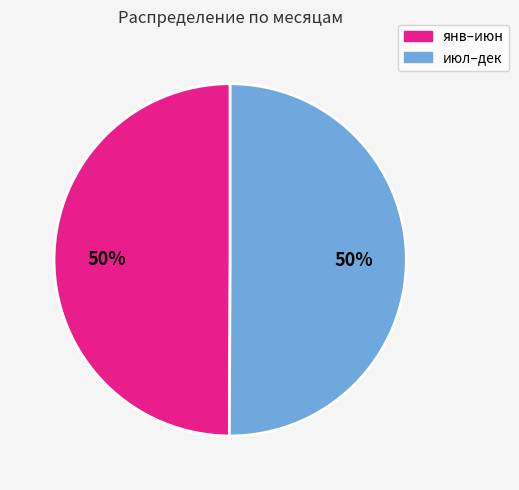

To the nearest percent, what is the average slice percentage?

50%